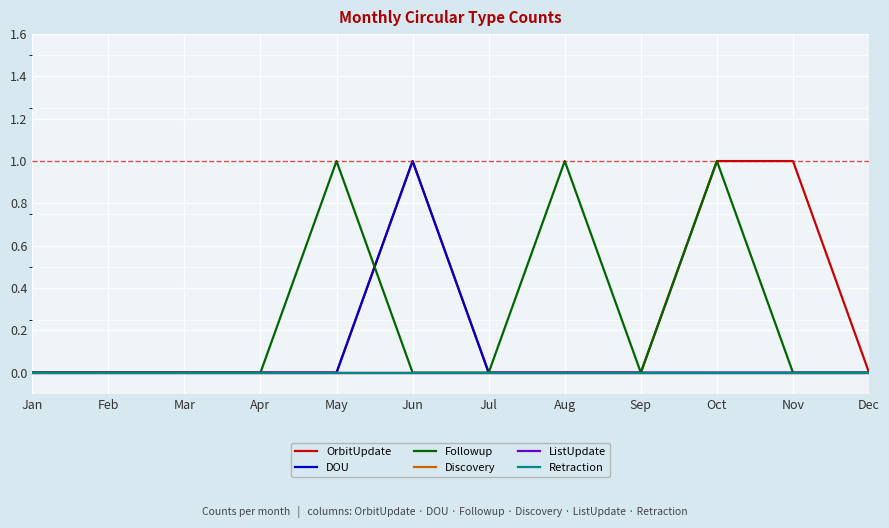

True or false: OrbitUpdate and Discovery cross at least once.

False